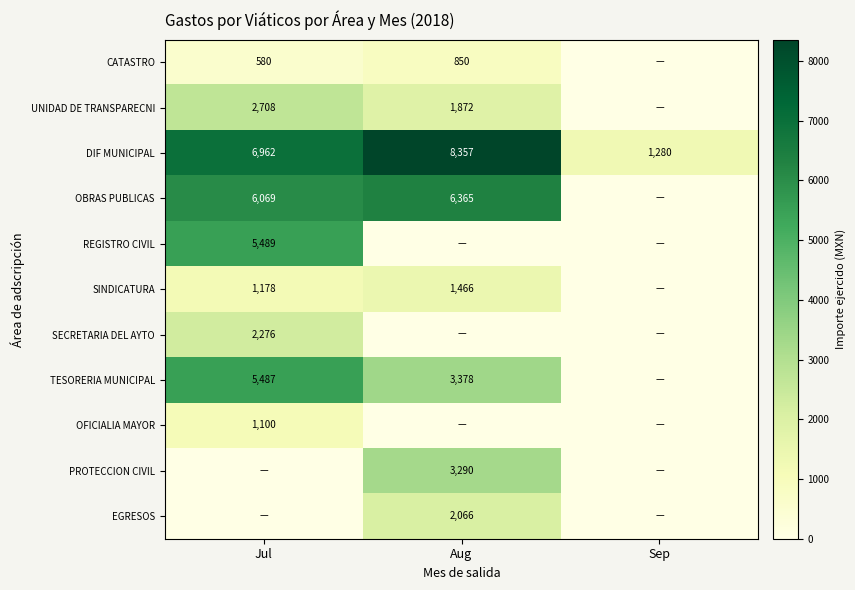

Which has a higher value, Aug or Jul?

Aug